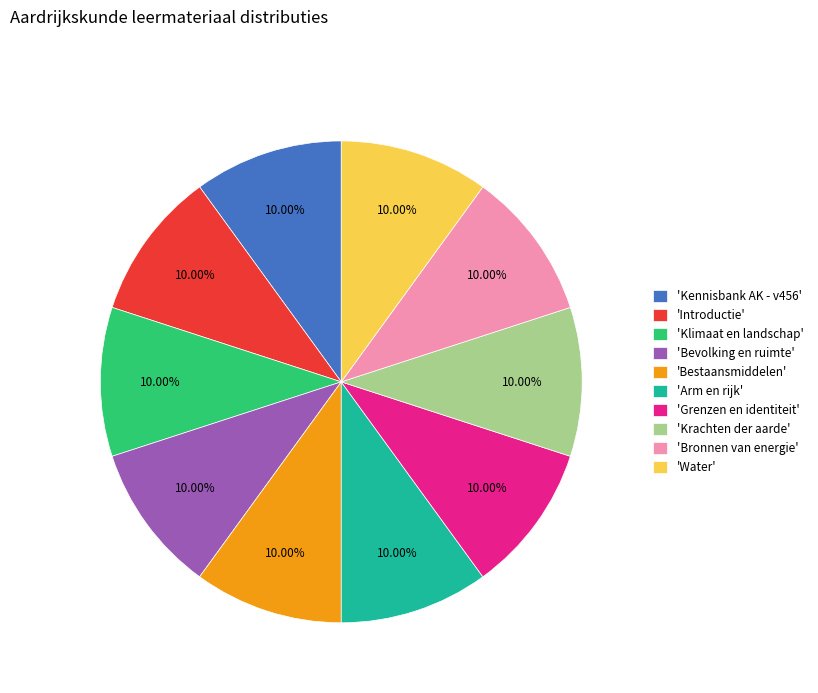

Do 'Bestaansmiddelen' and 'Introductie' together represent more than half of the pie?

No